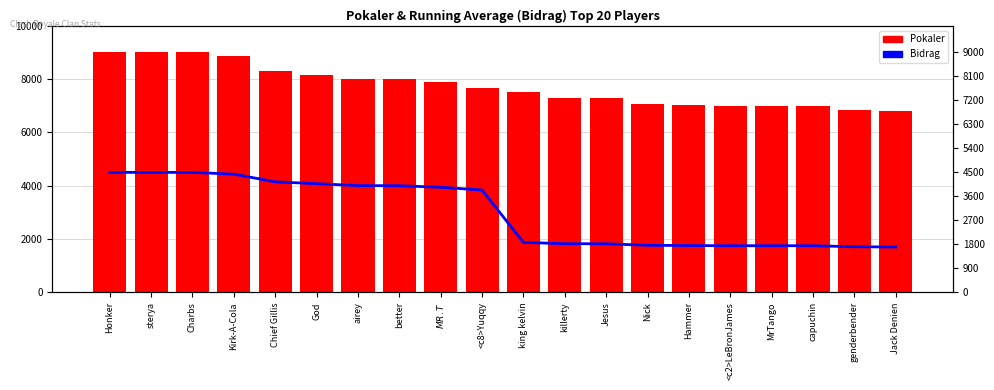

Reading left to right, list all the values displayed in this chart.

Bidrag: 4500	4500	4500	4434	4146	4077	4005	4000	3942	3839	1875	1826	1823	1767	1757	1750	1750	1750	1712	1703
Pokaler: 9000	9000	9000	8869	8293	8154	8011	8000	7884	7679	7502	7307	7295	7071	7030	7000	7000	7000	6851	6812